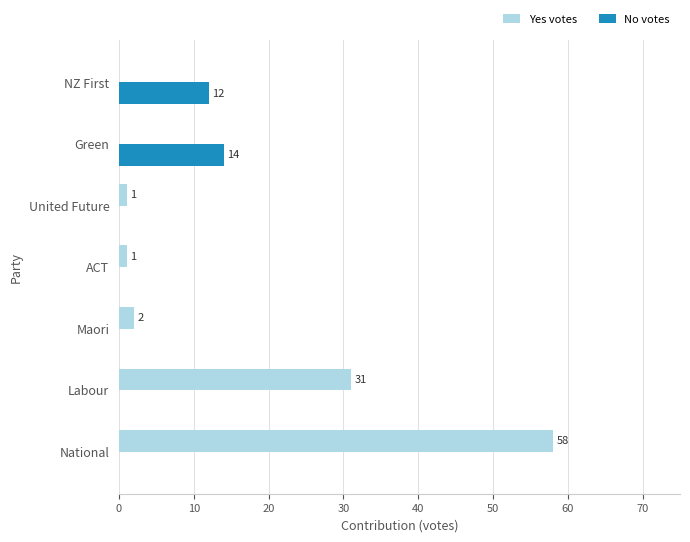

True or false: Yes votes has a value of 31 at Labour.

True